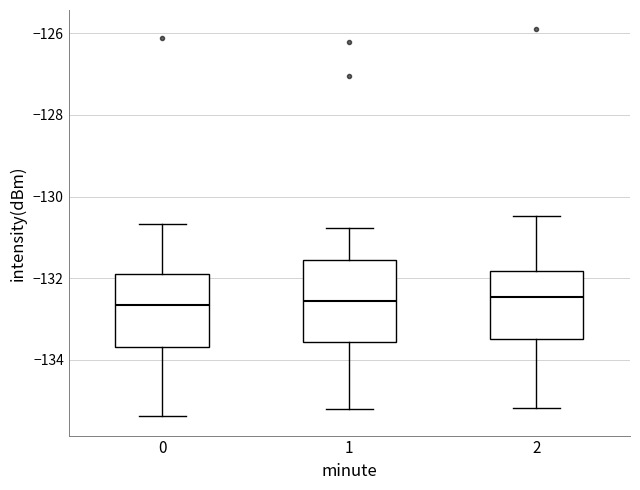

Reading left to right, read every box against the y-axis: the position of its median line, the range the box covers, and the ends of its whiskers. The values are not printed on the chart, so give them approximately, as read against the axis.

0: median -132.6, box -133.6 to -132.0, whiskers -135.4 to -130.6
1: median -132.6, box -133.6 to -131.6, whiskers -135.2 to -130.8
2: median -132.4, box -133.4 to -131.8, whiskers -135.2 to -130.4